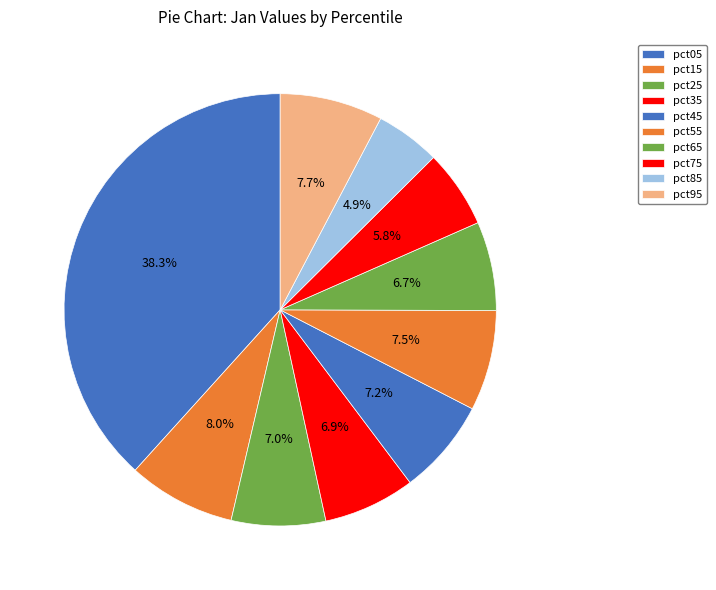

Count the number of slices in the pie.

10